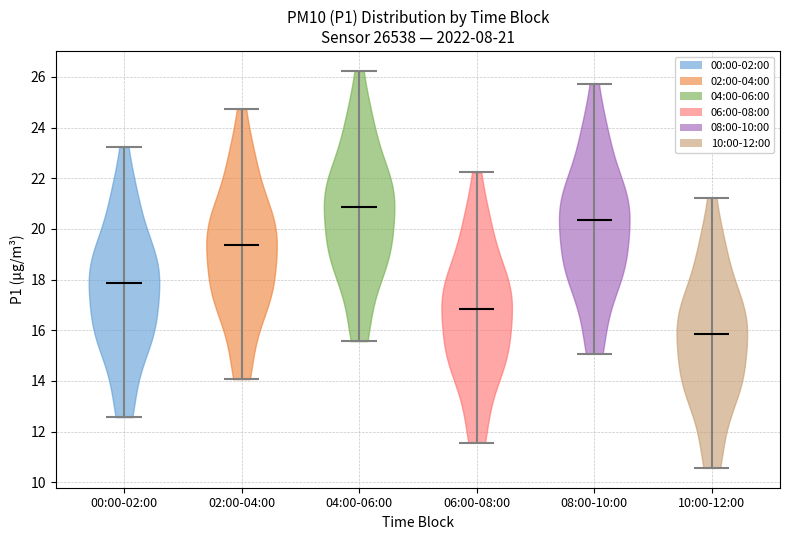

Which violin has the highest median line?

04:00-06:00